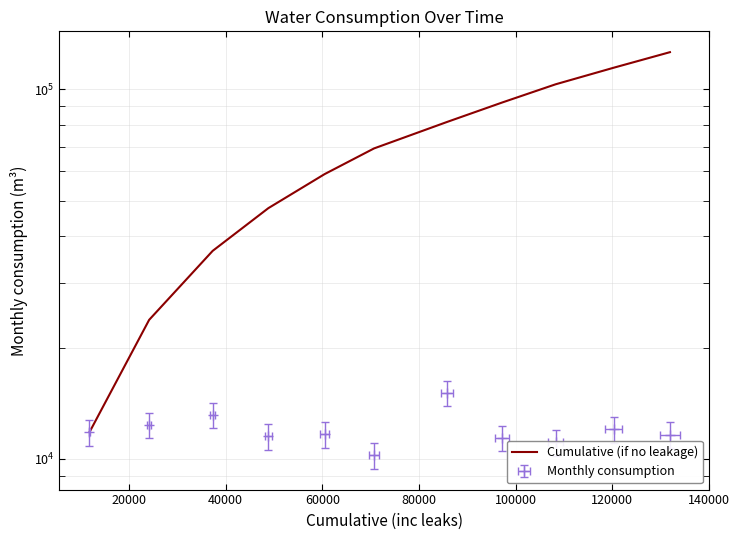

Reading left to right, extract all data points from this chart.

11808.7	23775.4	36541.3	47676.3	58949.2	69169.4	81550.8	92044.4	103142.2	114365.5	126001.3